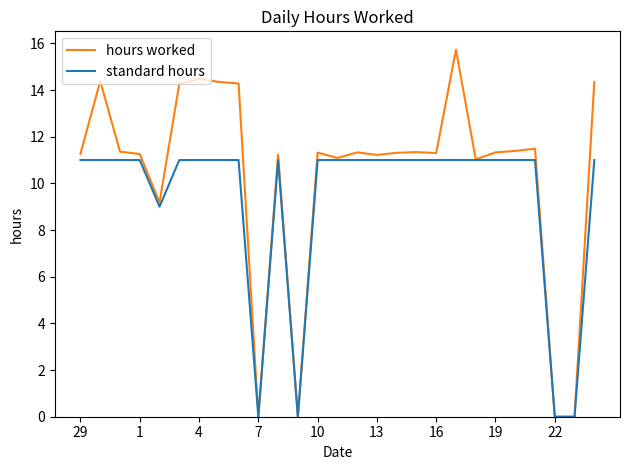

Which series has the largest range (max minus min)?

hours worked